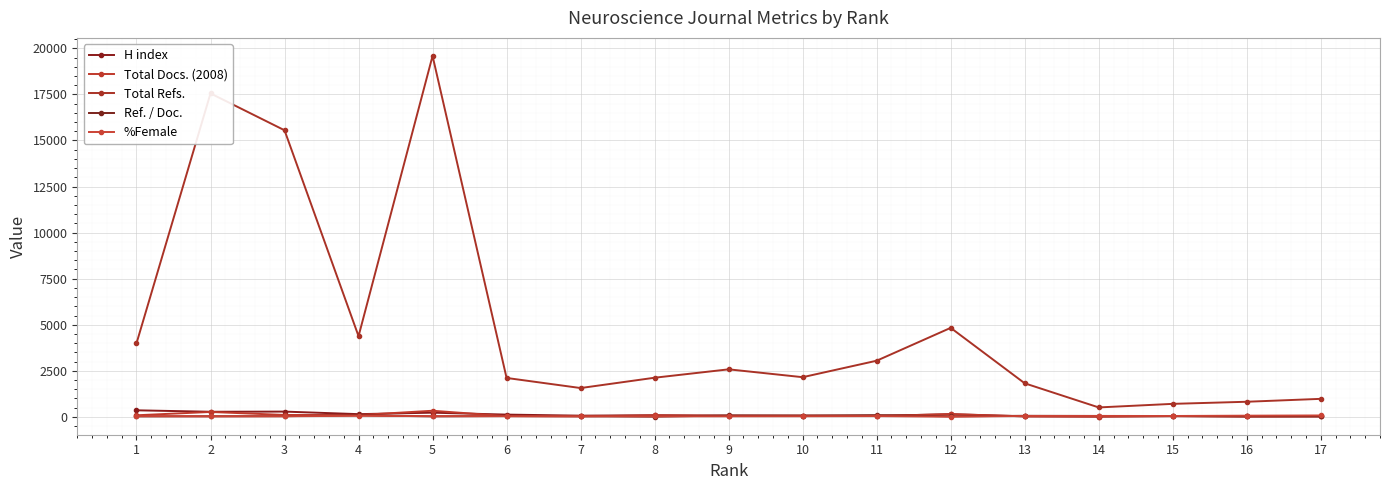

What is the sum of all H index values?

2066